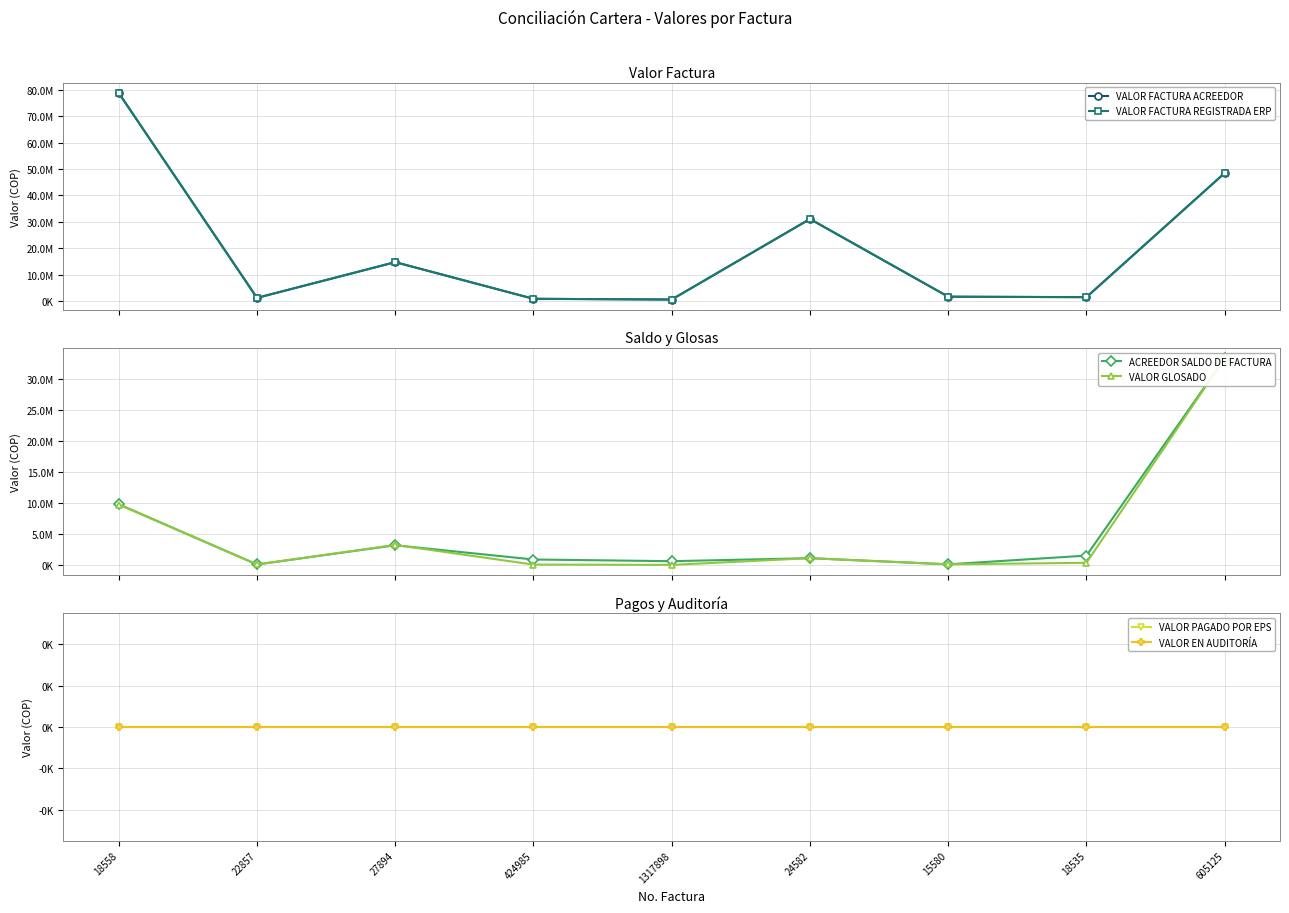

The VALOR FACTURA REGISTRADA ERP series shows 20188681 at 27894. True or false?

False